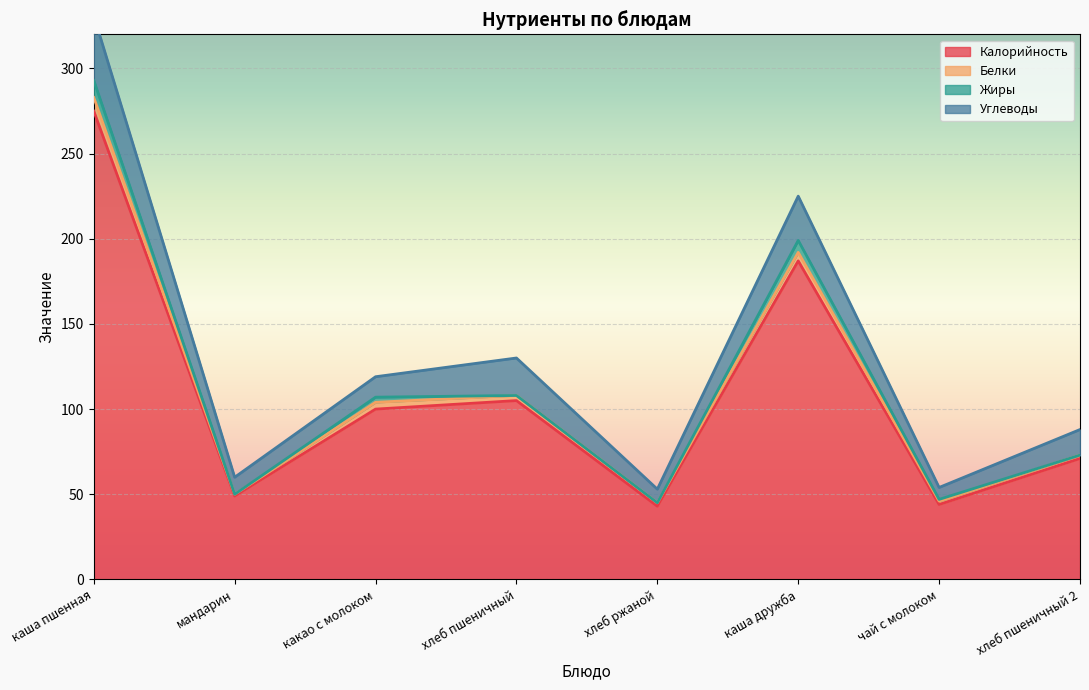

Reading left to right, transcribe all the data shown in this chart.

Калорийность: каша пшенная=274.9	мандарин=49.0	какао с молоком=100.0	хлеб пшеничный=105.0	хлеб ржаной=43.0	каша дружба=187.0	чай с молоком=44.0	хлеб пшеничный 2=71.0
Белки: каша пшенная=8.0	мандарин=1.0	какао с молоком=4.0	хлеб пшеничный=3.0	хлеб ржаной=2.0	каша дружба=5.0	чай с молоком=2.0	хлеб пшеничный 2=2.0
Жиры: каша пшенная=10.0	мандарин=0.0	какао с молоком=3.0	хлеб пшеничный=0.0	хлеб ржаной=0.0	каша дружба=7.0	чай с молоком=1.0	хлеб пшеничный 2=0.0
Углеводы: каша пшенная=38.0	мандарин=10.0	какао с молоком=12.0	хлеб пшеничный=22.0	хлеб ржаной=8.0	каша дружба=26.0	чай с молоком=7.0	хлеб пшеничный 2=15.0